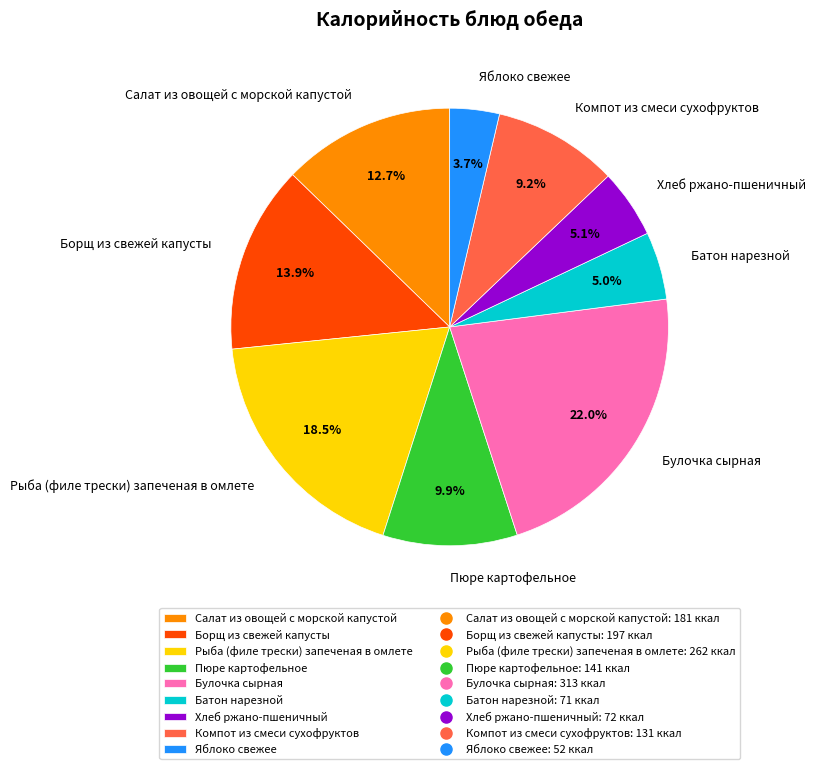

True or false: Хлеб ржано-пшеничный accounts for 1% of the total.

False